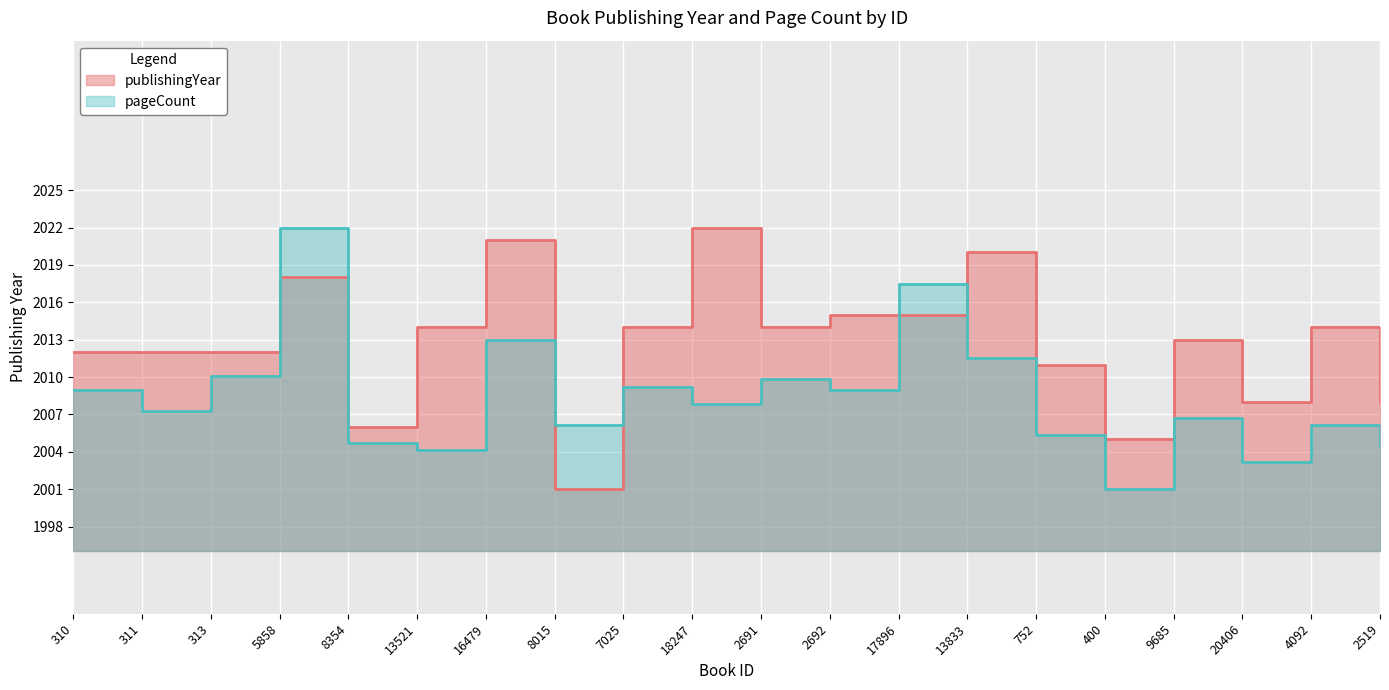

Count the number of categories in the chart.

20